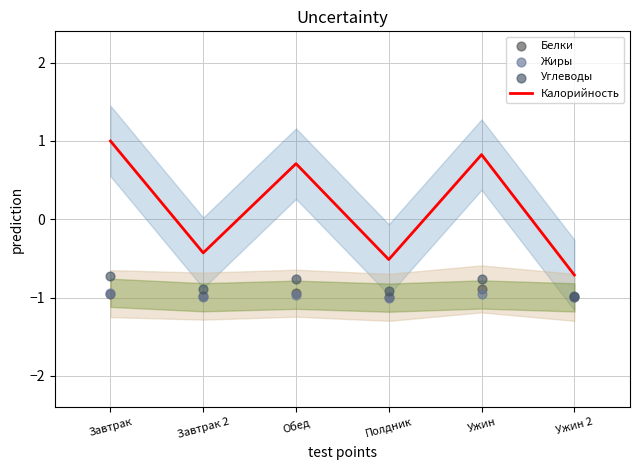

At which category is the sum across all series the highest?

Завтрак